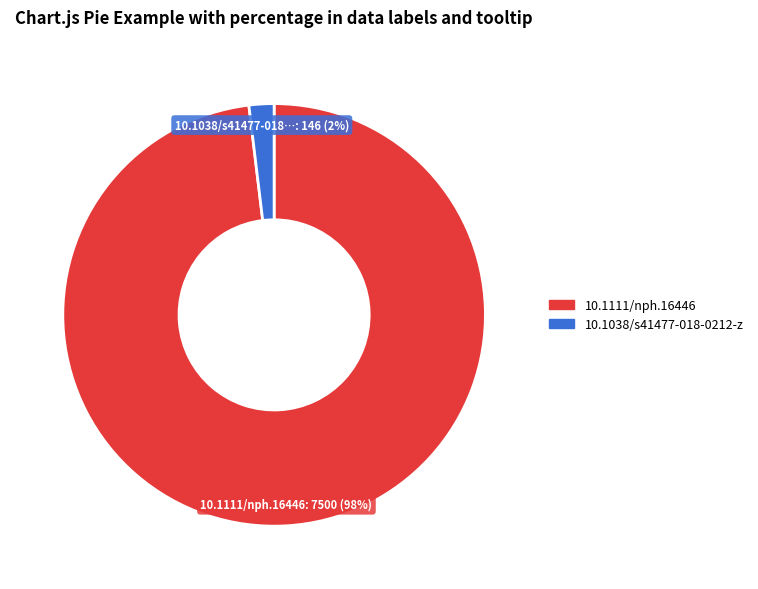

Which has a higher value, 10.1111/nph.16446 or 10.1038/s41477-018-0212-z?

10.1111/nph.16446